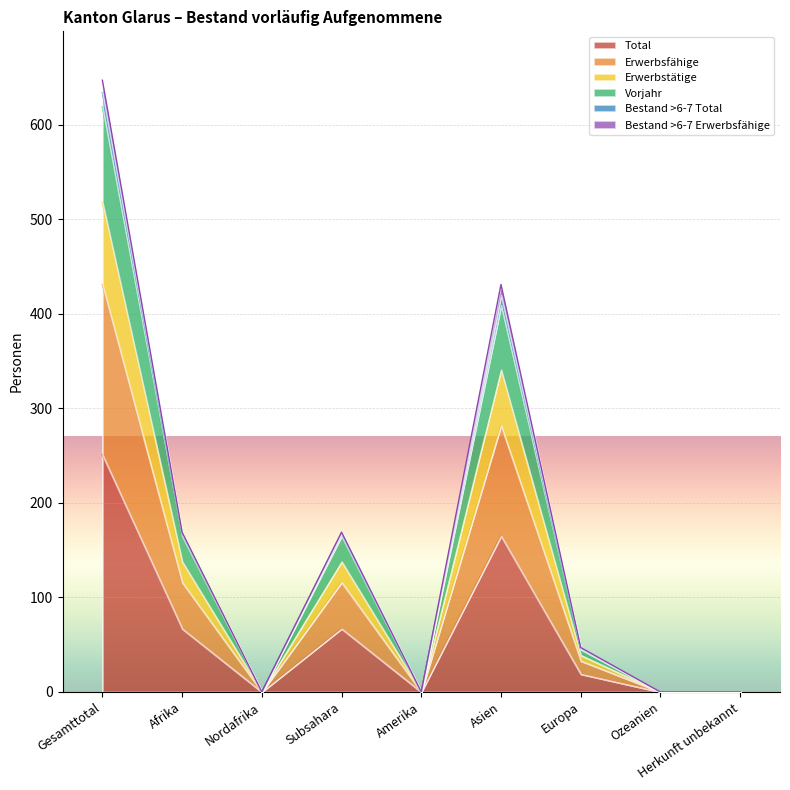

What position from the right is Gesamttotal?

9